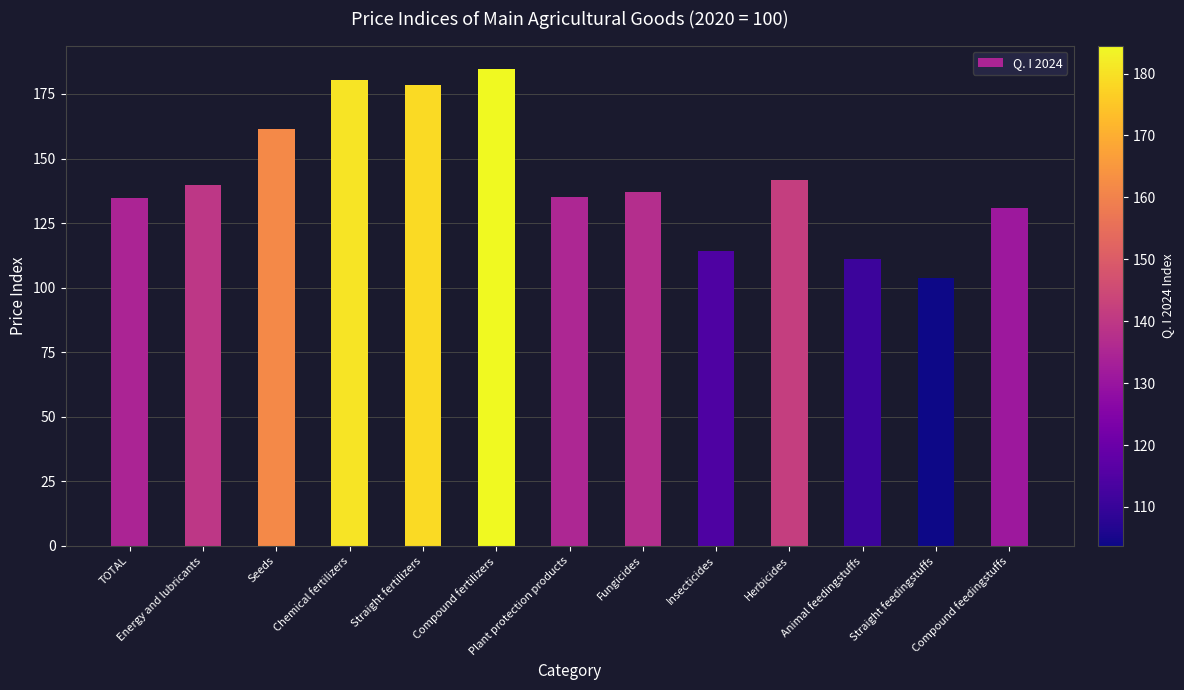

How many distinct data groups are displayed?

1